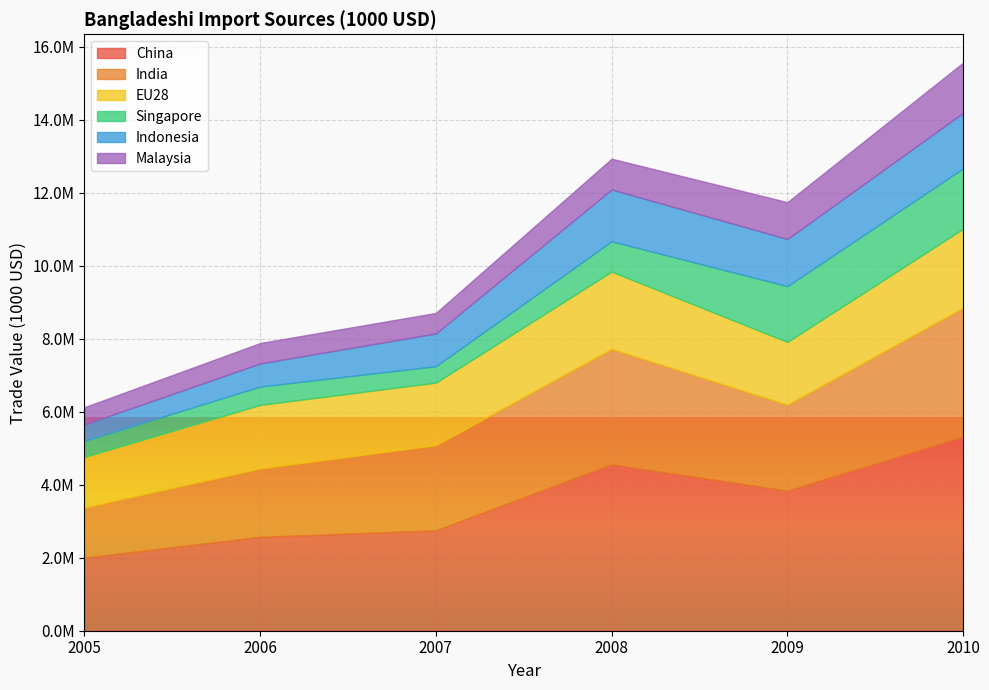

How many lines are shown in the chart?

6